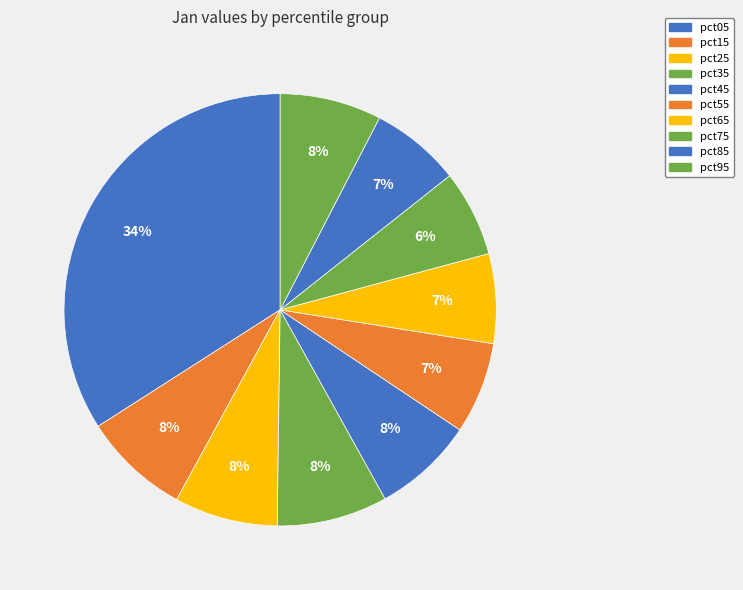

What portion of the pie excludes pct95?

92.4%